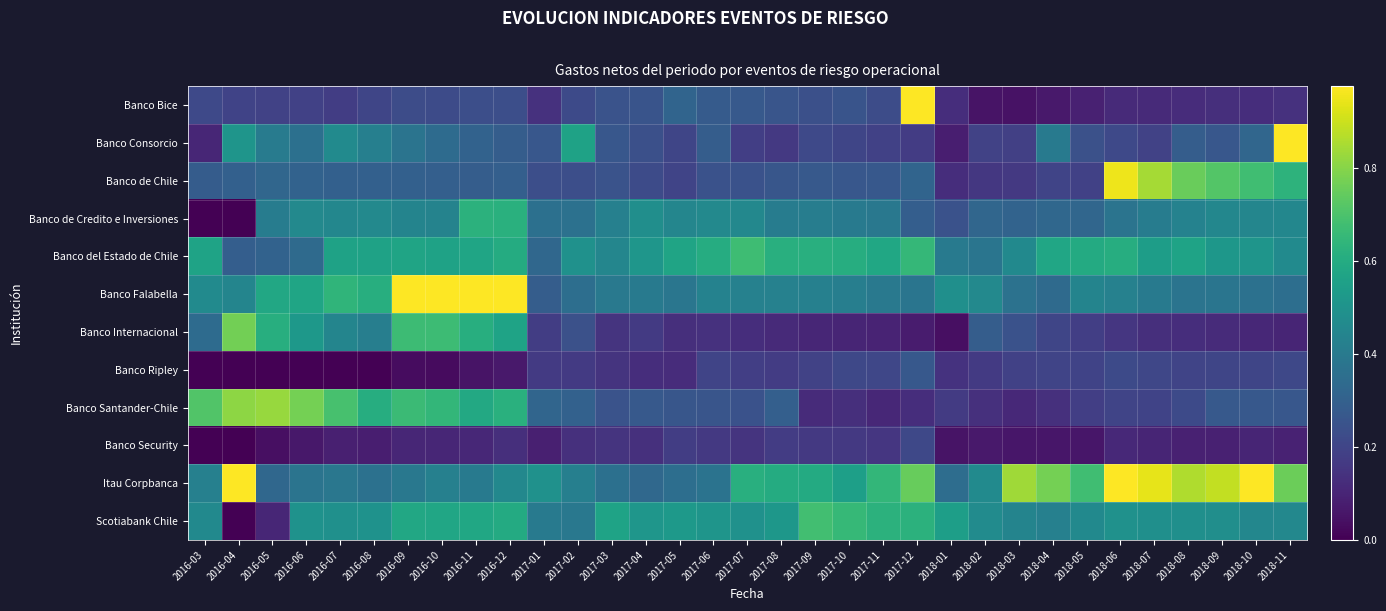

Reading left to right, list all the values displayed in this chart.

Banco Bice: 2016-03=0.2	2016-04=0.2	2016-05=0.2	2016-06=0.2	2016-07=0.2	2016-08=0.2	2016-09=0.2	2016-10=0.2	2016-11=0.2	2016-12=0.2	2017-01=0.1	2017-02=0.2	2017-03=0.2	2017-04=0.3	2017-05=0.3	2017-06=0.3	2017-07=0.3	2017-08=0.3	2017-09=0.2	2017-10=0.3	2017-11=0.2	2017-12=6.0	2018-01=0.1	2018-02=0.1	2018-03=0.0	2018-04=0.1	2018-05=0.1	2018-06=0.1	2018-07=0.1	2018-08=0.1	2018-09=0.1	2018-10=0.1	2018-11=0.1
Banco Consorcio: 2016-03=0.1	2016-04=0.5	2016-05=0.4	2016-06=0.4	2016-07=0.5	2016-08=0.4	2016-09=0.4	2016-10=0.3	2016-11=0.3	2016-12=0.3	2017-01=0.3	2017-02=0.6	2017-03=0.3	2017-04=0.2	2017-05=0.2	2017-06=0.3	2017-07=0.2	2017-08=0.2	2017-09=0.2	2017-10=0.2	2017-11=0.2	2017-12=0.2	2018-01=0.1	2018-02=0.2	2018-03=0.2	2018-04=0.4	2018-05=0.2	2018-06=0.2	2018-07=0.2	2018-08=0.3	2018-09=0.3	2018-10=0.3	2018-11=1.7
Banco de Chile: 2016-03=0.3	2016-04=0.3	2016-05=0.3	2016-06=0.3	2016-07=0.3	2016-08=0.3	2016-09=0.3	2016-10=0.3	2016-11=0.3	2016-12=0.3	2017-01=0.2	2017-02=0.2	2017-03=0.2	2017-04=0.2	2017-05=0.2	2017-06=0.2	2017-07=0.2	2017-08=0.3	2017-09=0.3	2017-10=0.3	2017-11=0.3	2017-12=0.3	2018-01=0.1	2018-02=0.2	2018-03=0.2	2018-04=0.2	2018-05=0.2	2018-06=1.0	2018-07=0.8	2018-08=0.8	2018-09=0.7	2018-10=0.7	2018-11=0.6
Banco de Credito e Inversiones: 2016-03=-0.1	2016-04=-0.0	2016-05=0.4	2016-06=0.5	2016-07=0.5	2016-08=0.5	2016-09=0.4	2016-10=0.4	2016-11=0.6	2016-12=0.6	2017-01=0.4	2017-02=0.4	2017-03=0.4	2017-04=0.5	2017-05=0.4	2017-06=0.5	2017-07=0.5	2017-08=0.4	2017-09=0.4	2017-10=0.4	2017-11=0.4	2017-12=0.3	2018-01=0.2	2018-02=0.3	2018-03=0.3	2018-04=0.3	2018-05=0.3	2018-06=0.4	2018-07=0.4	2018-08=0.4	2018-09=0.5	2018-10=0.4	2018-11=0.5
Banco del Estado de Chile: 2016-03=0.6	2016-04=0.3	2016-05=0.3	2016-06=0.3	2016-07=0.6	2016-08=0.6	2016-09=0.6	2016-10=0.6	2016-11=0.6	2016-12=0.6	2017-01=0.3	2017-02=0.5	2017-03=0.4	2017-04=0.5	2017-05=0.6	2017-06=0.6	2017-07=0.7	2017-08=0.6	2017-09=0.6	2017-10=0.6	2017-11=0.6	2017-12=0.7	2018-01=0.4	2018-02=0.4	2018-03=0.5	2018-04=0.6	2018-05=0.6	2018-06=0.6	2018-07=0.5	2018-08=0.6	2018-09=0.5	2018-10=0.5	2018-11=0.5
Banco Falabella: 2016-03=0.5	2016-04=0.4	2016-05=0.6	2016-06=0.6	2016-07=0.6	2016-08=0.6	2016-09=1.0	2016-10=1.1	2016-11=1.0	2016-12=1.0	2017-01=0.3	2017-02=0.4	2017-03=0.4	2017-04=0.4	2017-05=0.4	2017-06=0.4	2017-07=0.4	2017-08=0.4	2017-09=0.4	2017-10=0.4	2017-11=0.4	2017-12=0.4	2018-01=0.5	2018-02=0.5	2018-03=0.4	2018-04=0.3	2018-05=0.4	2018-06=0.4	2018-07=0.4	2018-08=0.4	2018-09=0.4	2018-10=0.4	2018-11=0.4
Banco Internacional: 2016-03=0.3	2016-04=0.8	2016-05=0.6	2016-06=0.5	2016-07=0.4	2016-08=0.4	2016-09=0.7	2016-10=0.7	2016-11=0.6	2016-12=0.6	2017-01=0.2	2017-02=0.2	2017-03=0.1	2017-04=0.2	2017-05=0.1	2017-06=0.1	2017-07=0.1	2017-08=0.1	2017-09=0.1	2017-10=0.1	2017-11=0.1	2017-12=0.1	2018-01=0.0	2018-02=0.3	2018-03=0.2	2018-04=0.2	2018-05=0.2	2018-06=0.2	2018-07=0.1	2018-08=0.1	2018-09=0.1	2018-10=0.1	2018-11=0.1
Banco Ripley: 2016-03=0.0	2016-04=0.0	2016-05=0.0	2016-06=0.0	2016-07=0.0	2016-08=0.0	2016-09=0.0	2016-10=0.0	2016-11=0.1	2016-12=0.1	2017-01=0.2	2017-02=0.2	2017-03=0.1	2017-04=0.1	2017-05=0.1	2017-06=0.2	2017-07=0.2	2017-08=0.2	2017-09=0.2	2017-10=0.2	2017-11=0.2	2017-12=0.3	2018-01=0.1	2018-02=0.2	2018-03=0.2	2018-04=0.2	2018-05=0.2	2018-06=0.2	2018-07=0.2	2018-08=0.2	2018-09=0.2	2018-10=0.2	2018-11=0.2
Banco Santander-Chile: 2016-03=0.7	2016-04=0.8	2016-05=0.8	2016-06=0.8	2016-07=0.7	2016-08=0.6	2016-09=0.7	2016-10=0.6	2016-11=0.6	2016-12=0.6	2017-01=0.3	2017-02=0.3	2017-03=0.2	2017-04=0.3	2017-05=0.3	2017-06=0.3	2017-07=0.2	2017-08=0.3	2017-09=0.1	2017-10=0.1	2017-11=0.1	2017-12=0.1	2018-01=0.2	2018-02=0.1	2018-03=0.1	2018-04=0.1	2018-05=0.2	2018-06=0.2	2018-07=0.2	2018-08=0.2	2018-09=0.3	2018-10=0.3	2018-11=0.3
Banco Security: 2016-03=-0.1	2016-04=-0.0	2016-05=0.0	2016-06=0.1	2016-07=0.1	2016-08=0.1	2016-09=0.1	2016-10=0.1	2016-11=0.1	2016-12=0.1	2017-01=0.1	2017-02=0.1	2017-03=0.1	2017-04=0.1	2017-05=0.2	2017-06=0.2	2017-07=0.1	2017-08=0.2	2017-09=0.2	2017-10=0.2	2017-11=0.2	2017-12=0.2	2018-01=0.1	2018-02=0.1	2018-03=0.1	2018-04=0.1	2018-05=0.1	2018-06=0.1	2018-07=0.1	2018-08=0.1	2018-09=0.1	2018-10=0.1	2018-11=0.1
Itau Corpbanca: 2016-03=0.4	2016-04=2.3	2016-05=0.3	2016-06=0.4	2016-07=0.4	2016-08=0.4	2016-09=0.4	2016-10=0.4	2016-11=0.4	2016-12=0.5	2017-01=0.5	2017-02=0.4	2017-03=0.4	2017-04=0.3	2017-05=0.4	2017-06=0.4	2017-07=0.6	2017-08=0.6	2017-09=0.6	2017-10=0.6	2017-11=0.6	2017-12=0.7	2018-01=0.3	2018-02=0.5	2018-03=0.8	2018-04=0.8	2018-05=0.7	2018-06=1.0	2018-07=0.9	2018-08=0.9	2018-09=0.9	2018-10=1.2	2018-11=0.8
Scotiabank Chile: 2016-03=0.5	2016-04=-0.0	2016-05=0.1	2016-06=0.5	2016-07=0.5	2016-08=0.5	2016-09=0.6	2016-10=0.6	2016-11=0.6	2016-12=0.6	2017-01=0.4	2017-02=0.4	2017-03=0.6	2017-04=0.5	2017-05=0.5	2017-06=0.5	2017-07=0.5	2017-08=0.5	2017-09=0.7	2017-10=0.7	2017-11=0.6	2017-12=0.6	2018-01=0.5	2018-02=0.5	2018-03=0.4	2018-04=0.4	2018-05=0.5	2018-06=0.5	2018-07=0.5	2018-08=0.5	2018-09=0.5	2018-10=0.5	2018-11=0.5